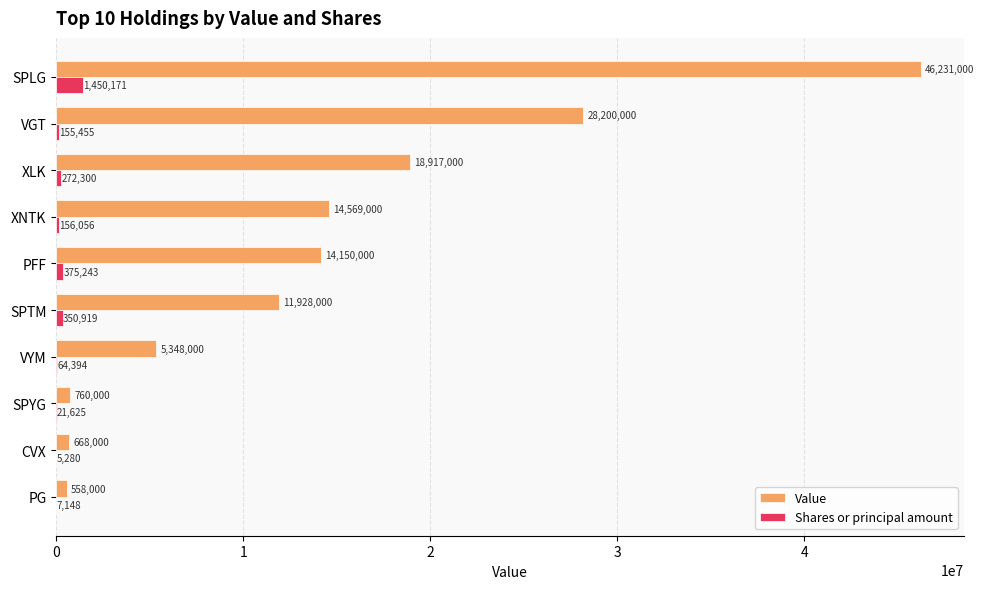

Between SPYG and CVX, which series saw the biggest shift?

Value